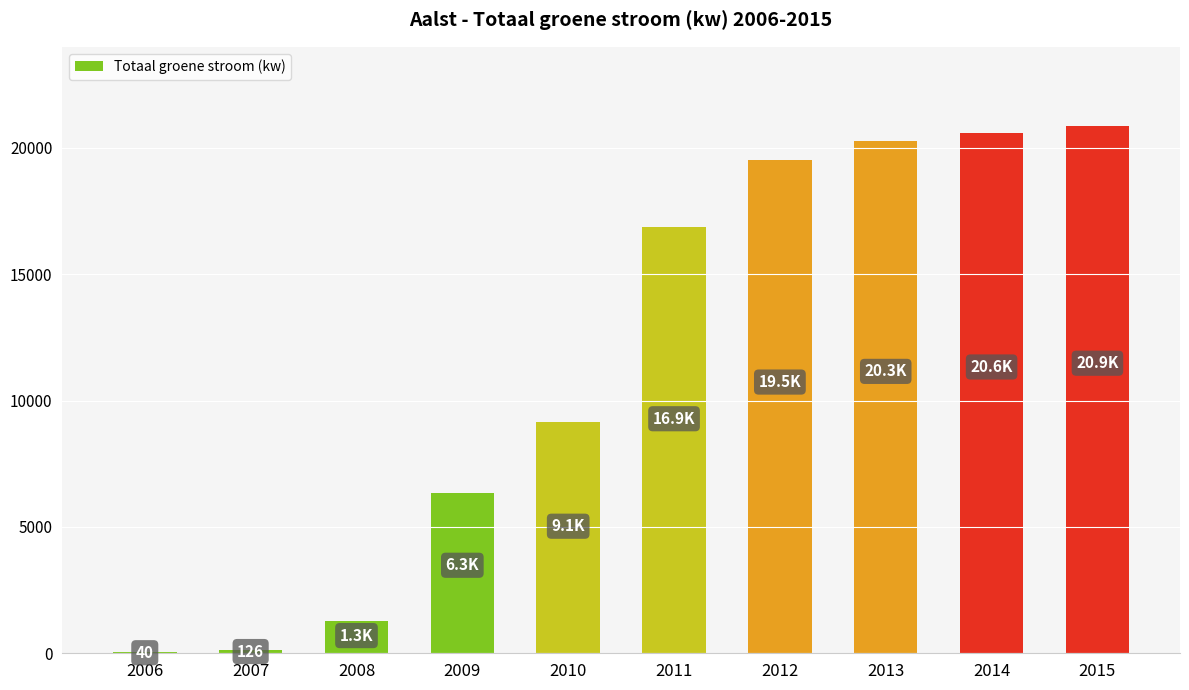

At which label is the value closest to 10456?

2010